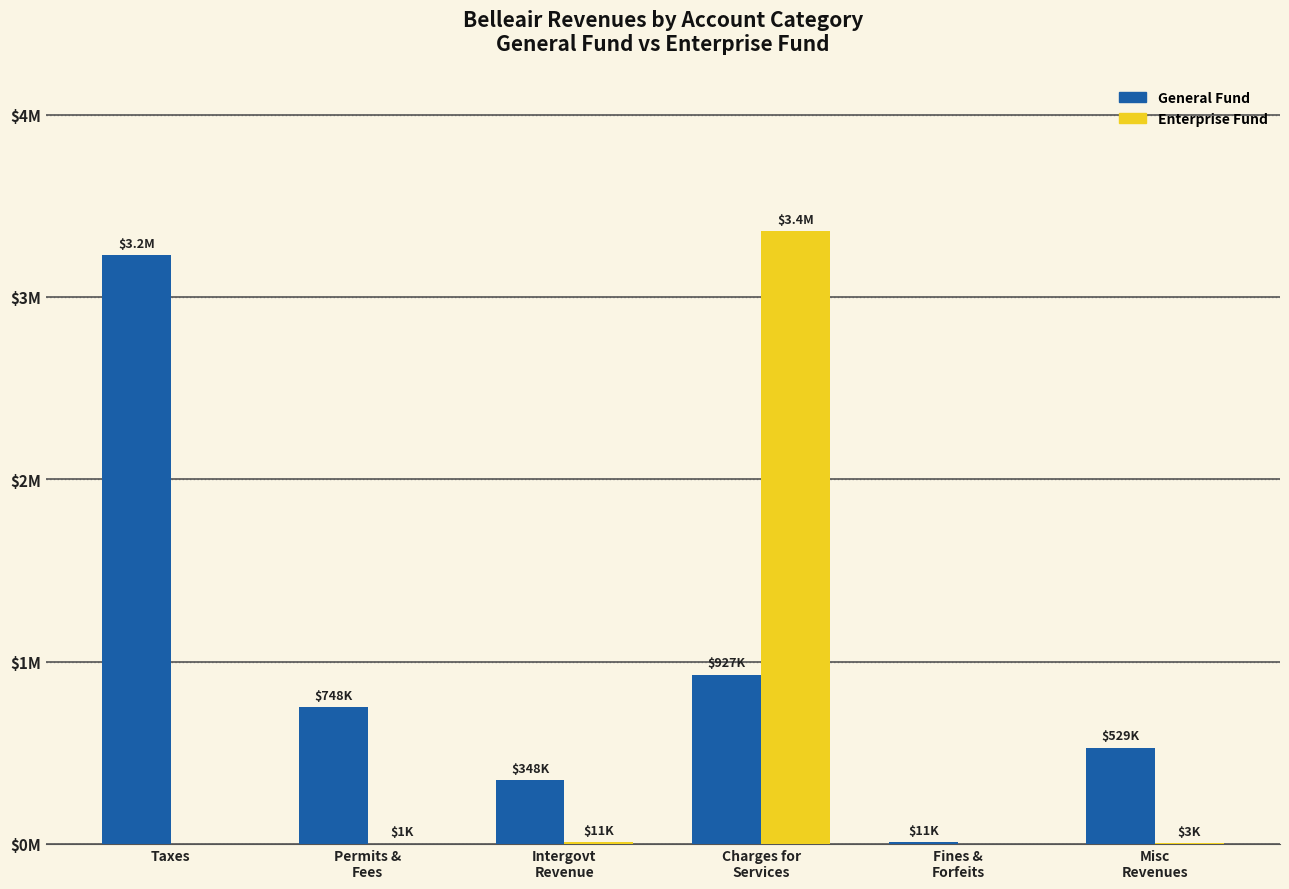

Are the bars horizontal?

No